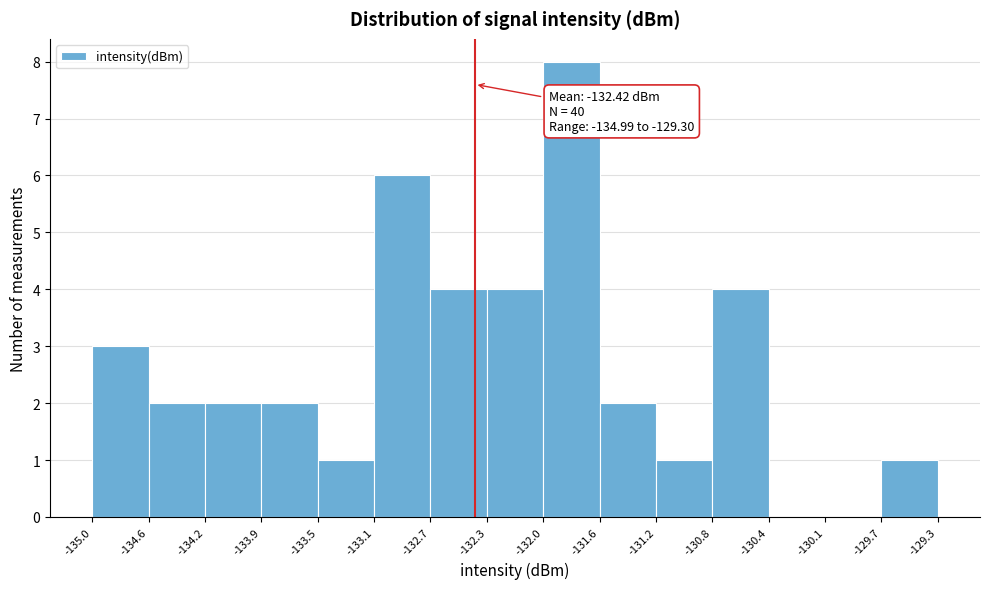

Over which range of the x-axis is the bar tallest?

-132.0 to -131.6